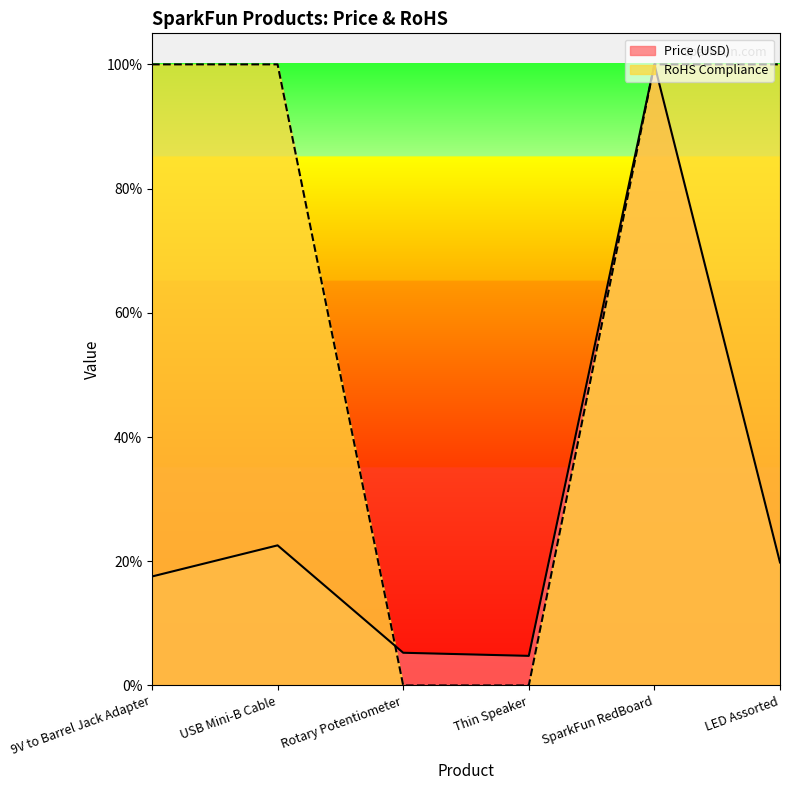

What is the label of the 2nd point from the left?

USB Mini-B Cable